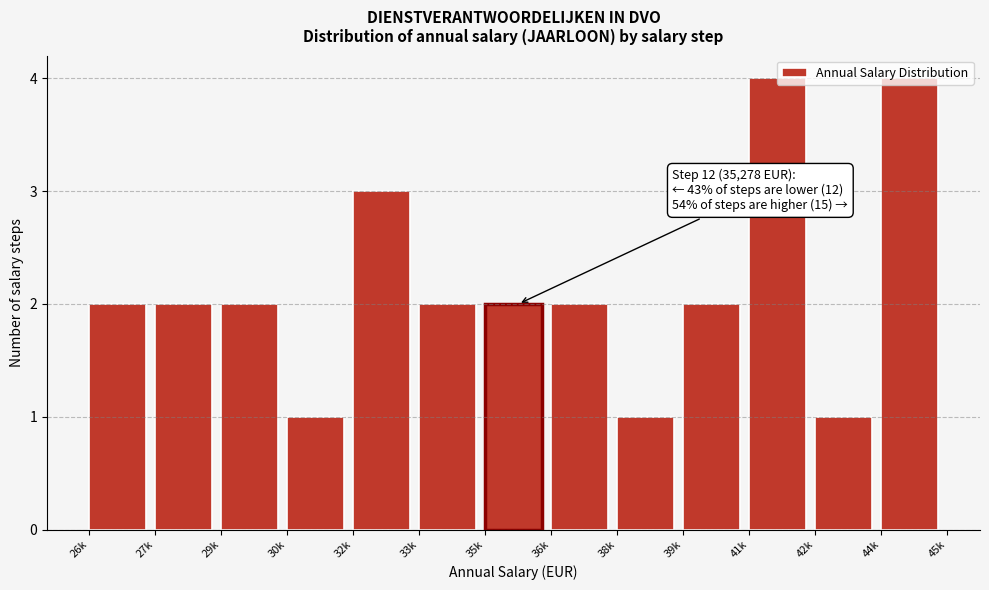

The chart shows a value of 1 at 36k. True or false?

False